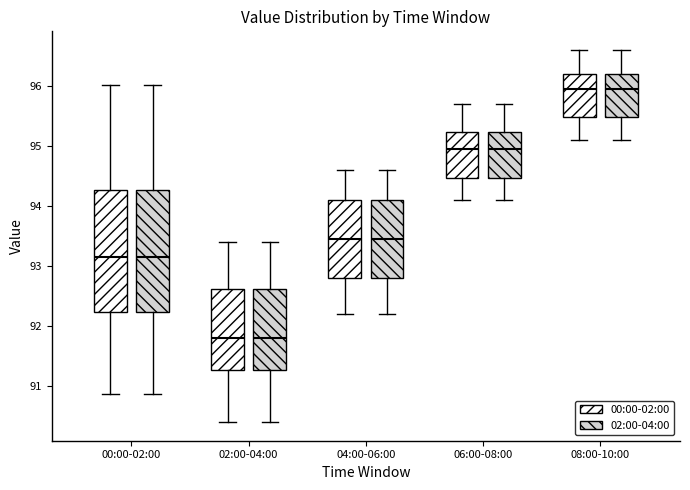

Reading left to right, read every box against the y-axis: the position of its median line, the range the box covers, and the ends of its whiskers. The values are not printed on the chart, so give them approximately, as read against the axis.

00:00-02:00 (00:00-02:00): median 93.2, box 92.2 to 94.3, whiskers 90.9 to 96.0
00:00-02:00 (02:00-04:00): median 93.2, box 92.2 to 94.3, whiskers 90.9 to 96.0
02:00-04:00 (00:00-02:00): median 91.8, box 91.3 to 92.6, whiskers 90.4 to 93.4
02:00-04:00 (02:00-04:00): median 91.8, box 91.3 to 92.6, whiskers 90.4 to 93.4
04:00-06:00 (00:00-02:00): median 93.5, box 92.8 to 94.1, whiskers 92.2 to 94.6
04:00-06:00 (02:00-04:00): median 93.5, box 92.8 to 94.1, whiskers 92.2 to 94.6
06:00-08:00 (00:00-02:00): median 95.0, box 94.5 to 95.2, whiskers 94.1 to 95.7
06:00-08:00 (02:00-04:00): median 95.0, box 94.5 to 95.2, whiskers 94.1 to 95.7
08:00-10:00 (00:00-02:00): median 96.0, box 95.5 to 96.2, whiskers 95.1 to 96.6
08:00-10:00 (02:00-04:00): median 96.0, box 95.5 to 96.2, whiskers 95.1 to 96.6